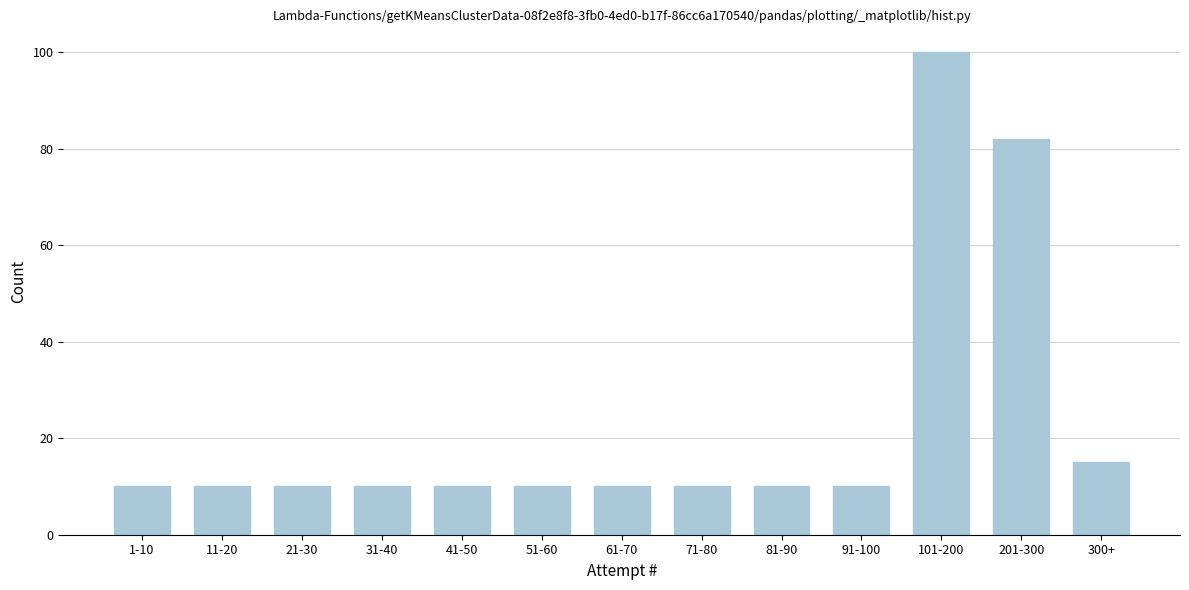

Reading right to left, what are all the values shown in this chart?

300+=15	201-300=82	101-200=100	91-100=10	81-90=10	71-80=10	61-70=10	51-60=10	41-50=10	31-40=10	21-30=10	11-20=10	1-10=10